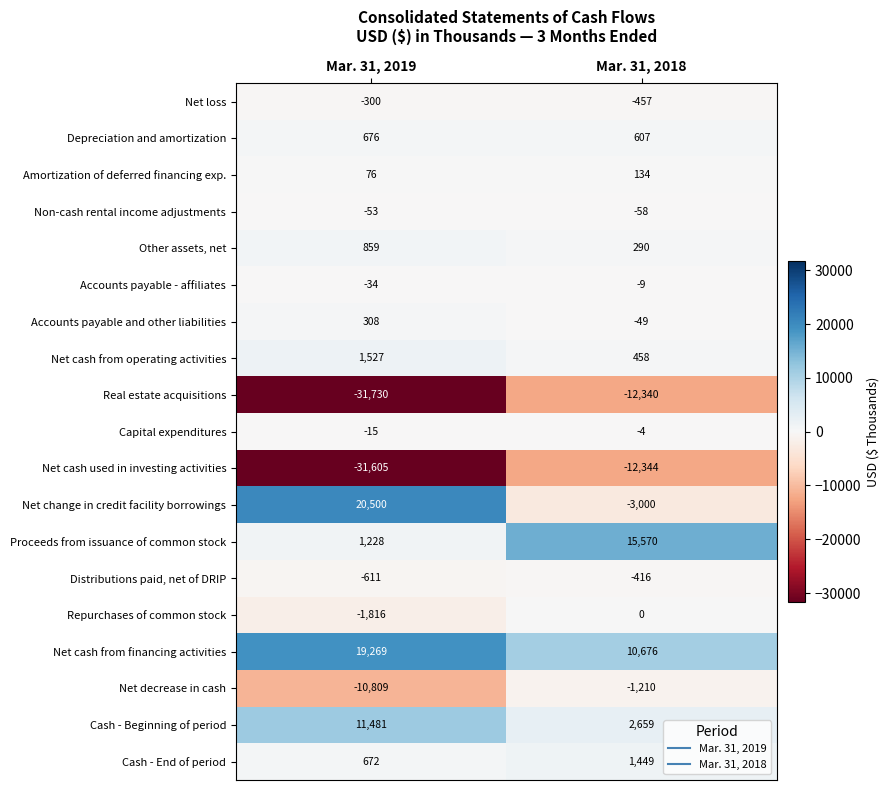

True or false: Net change in credit facility borrowings has a value of -3000 at Mar. 31, 2018.

True